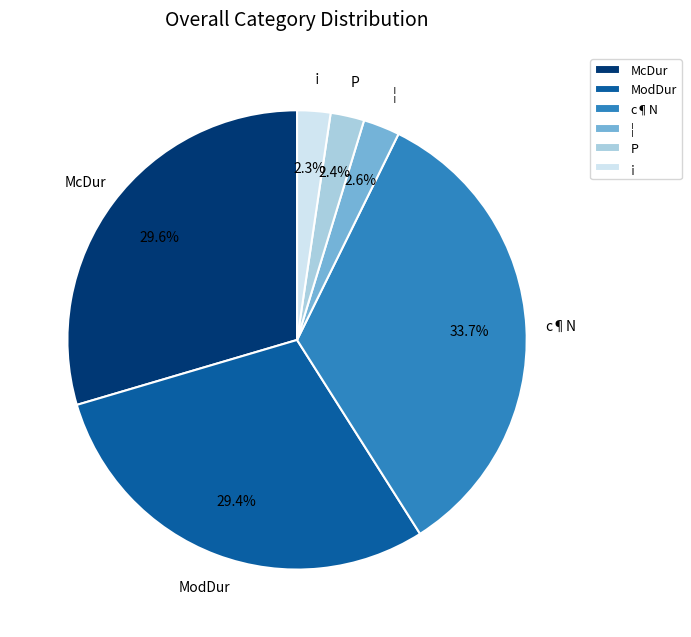

To the nearest percent, what percentage of the pie is c¶N?

34%